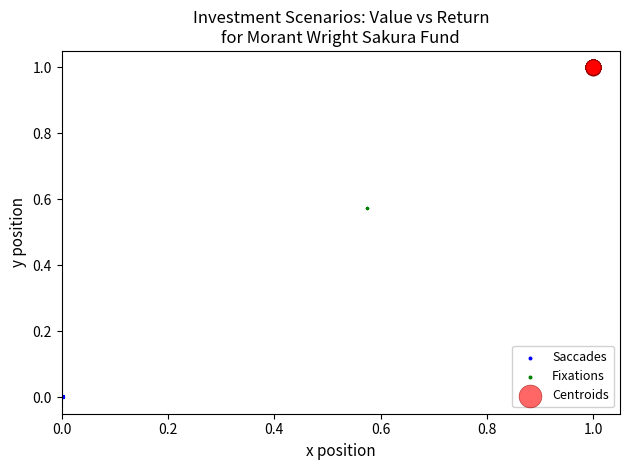

Which series contains the lowest Y value?

Saccades